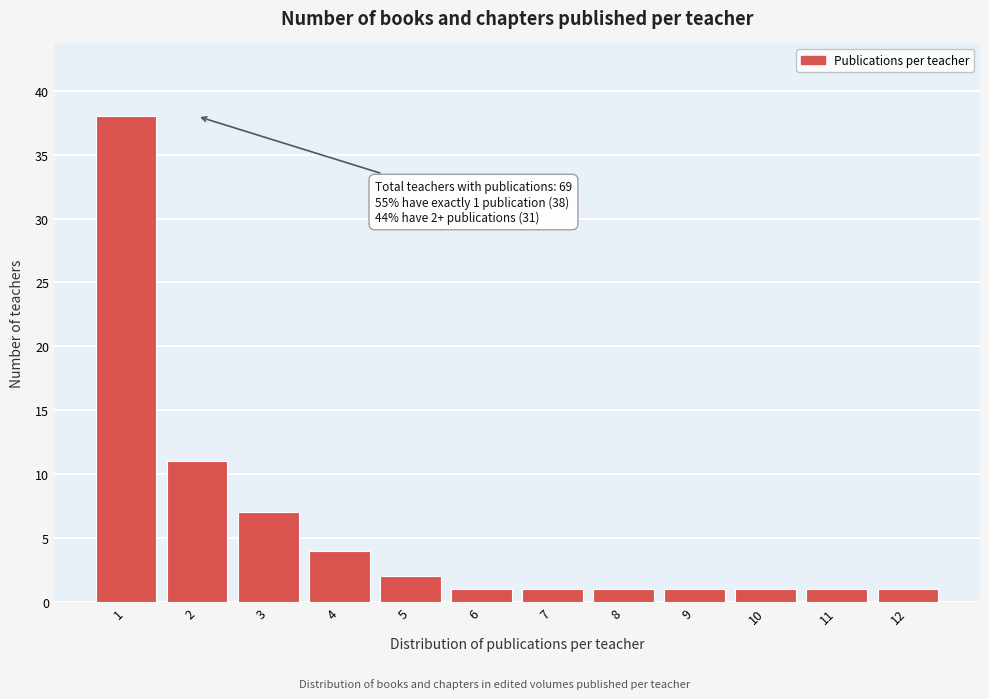

Reading left to right, transcribe all the data shown in this chart.

38	11	7	4	2	1	1	1	1	1	1	1